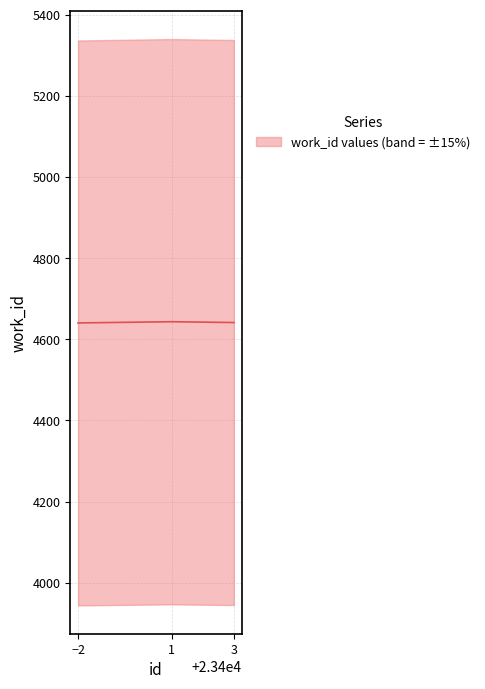

What is the change in value from 1 to 3?

-2